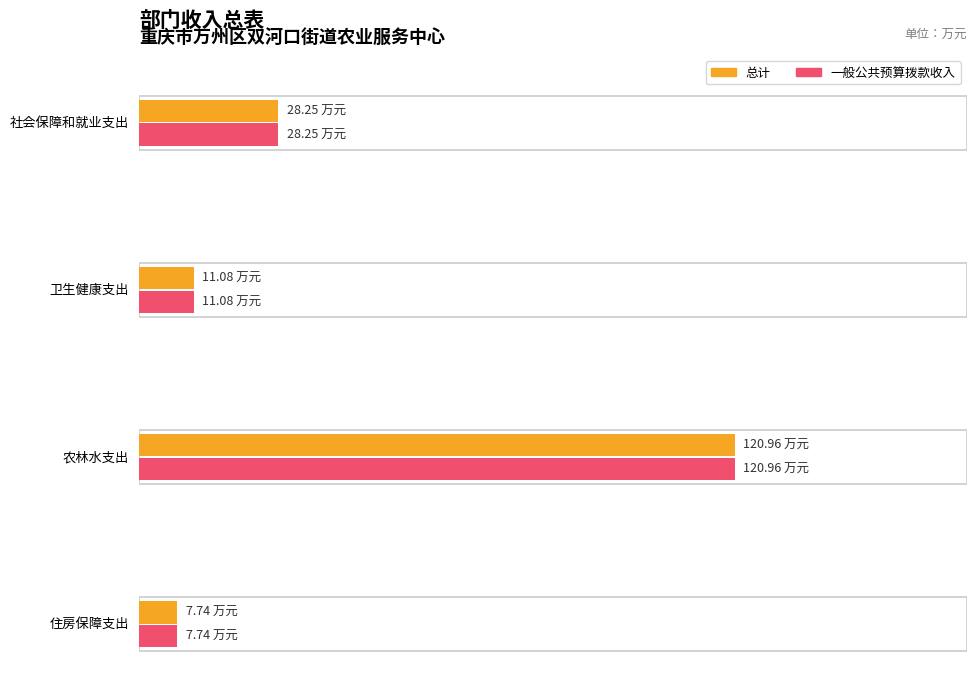

The value of 总计 at 农林水支出 is 177.2. True or false?

False